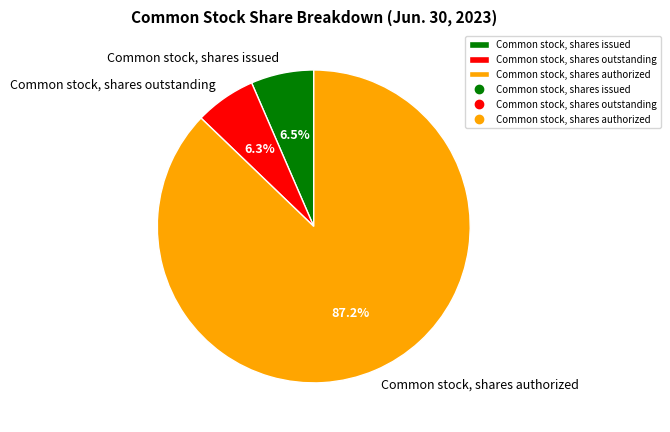

How many segments does this pie chart have?

3